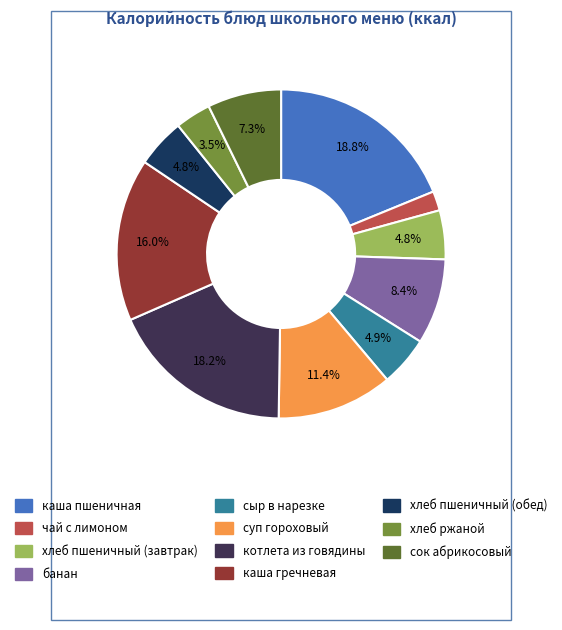

What is the smallest slice in the pie chart?

чай с лимоном